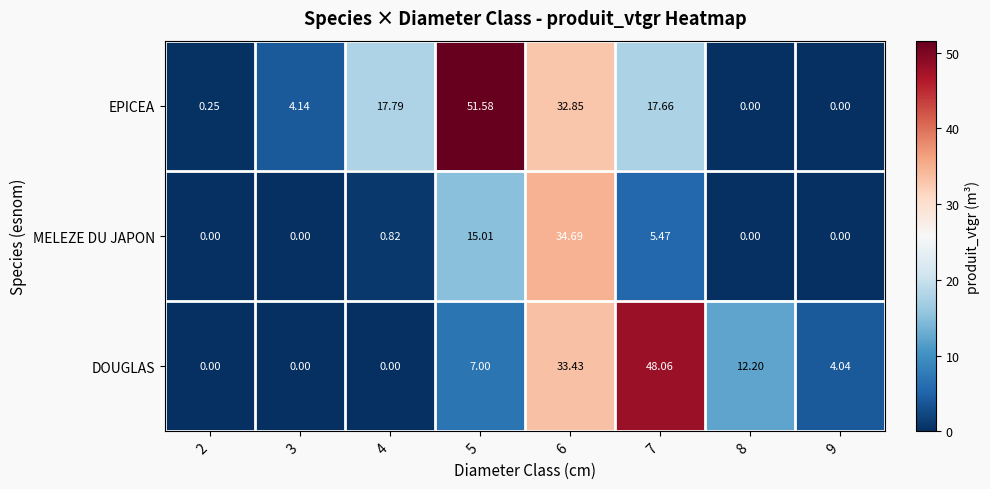

Is the value of EPICEA at 4 greater than the value of DOUGLAS at 7?

No